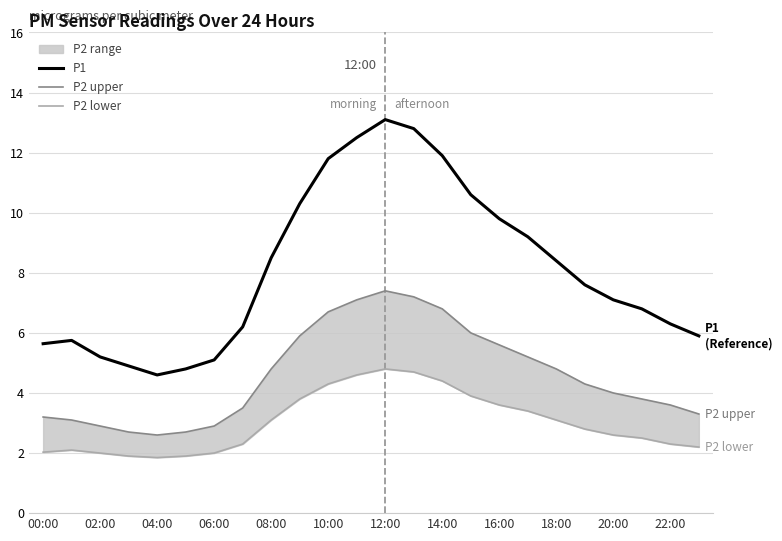

Which series has the largest total across all categories?

P1